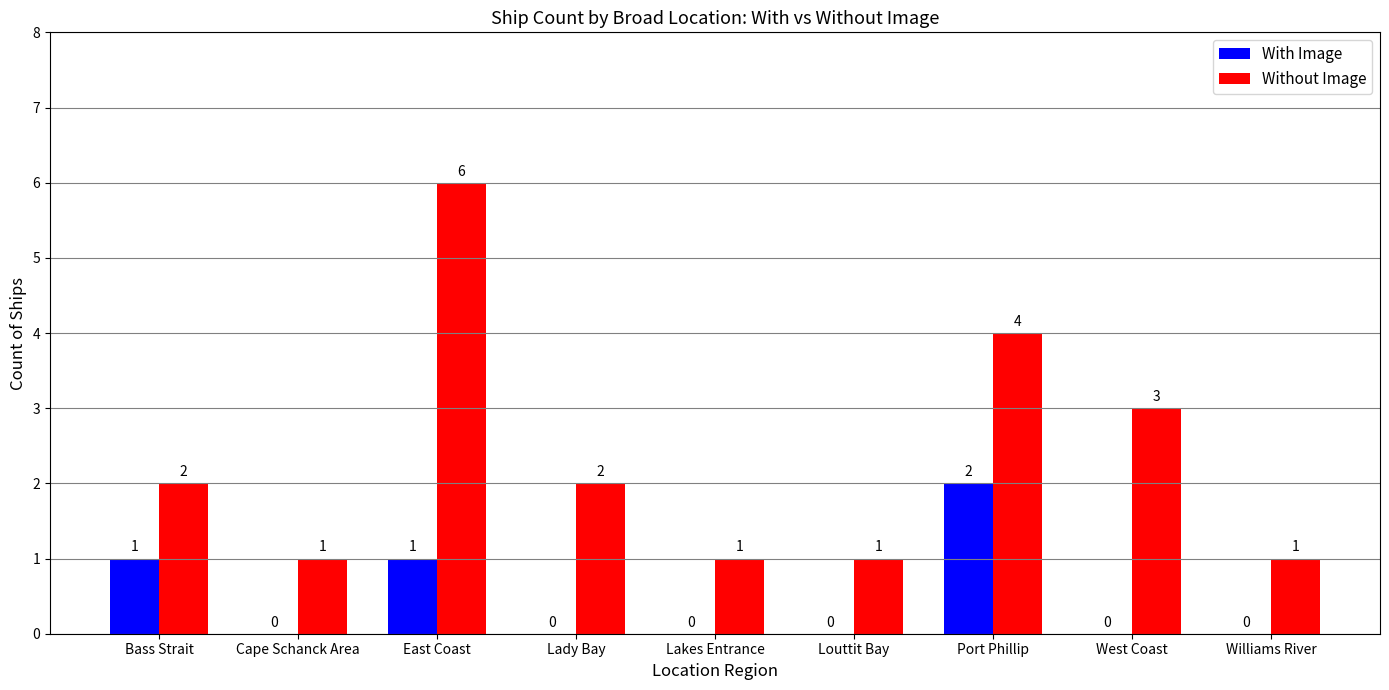

Where is Without Image nearest to the value 3?

West Coast